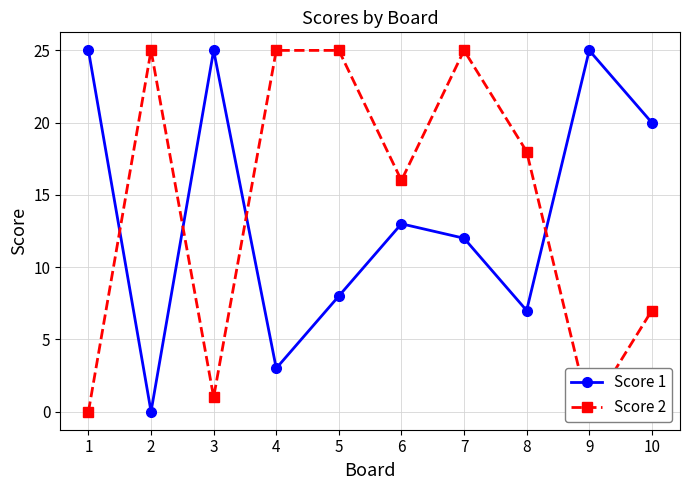

What is the difference between the second highest and second lowest values in the Score 1 series?

22